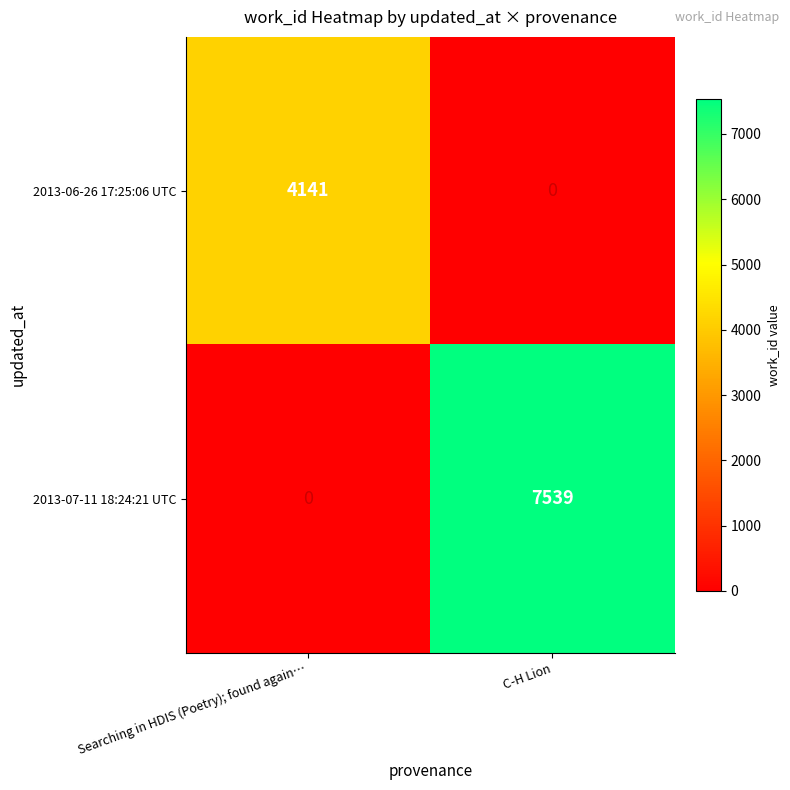

How many positive values does the 2013-06-26 17:25:06 UTC series have?

1